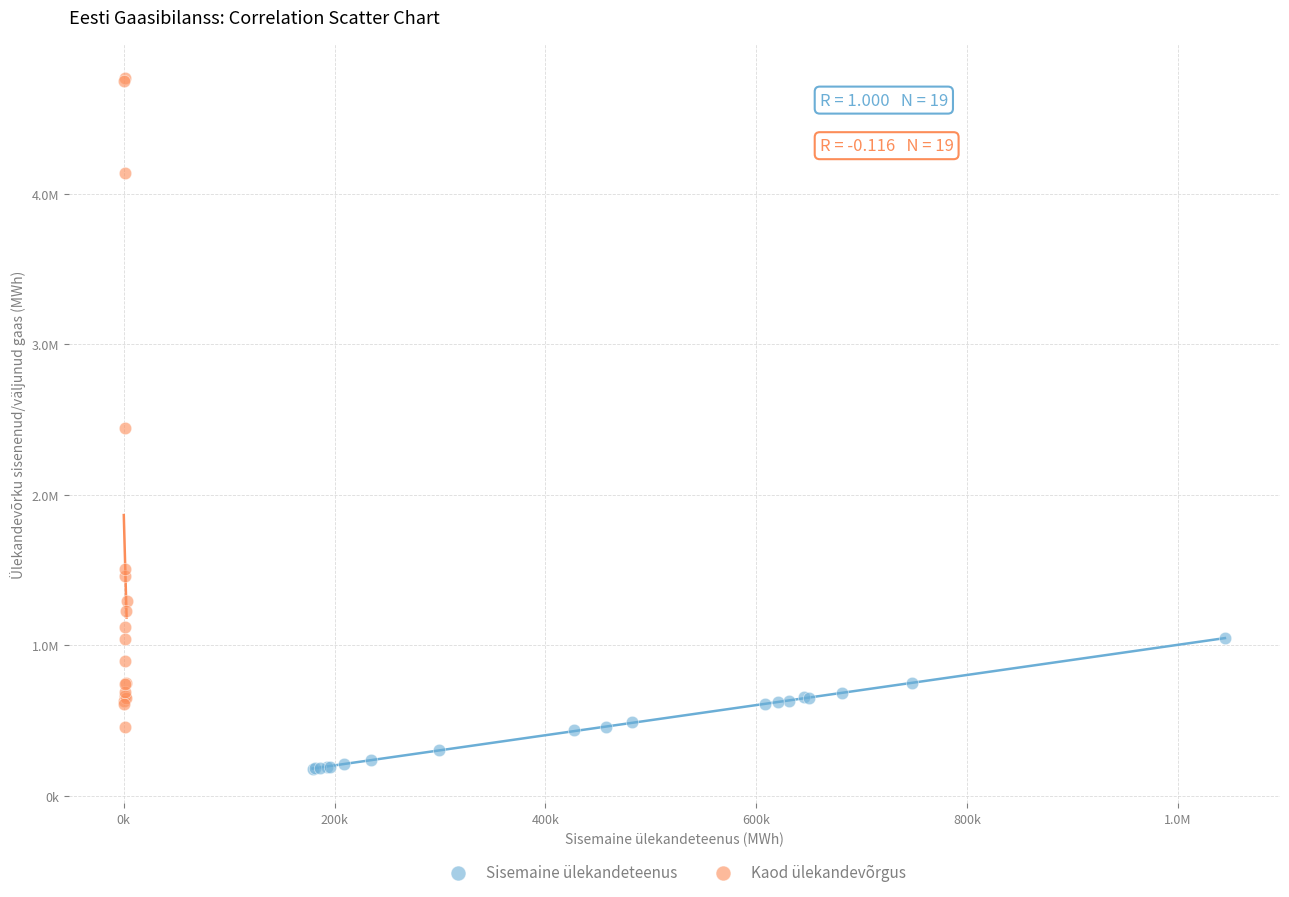

What are all the series names shown in the legend?

Sisemaine ülekandeteenus, Kaod ülekandevõrgus